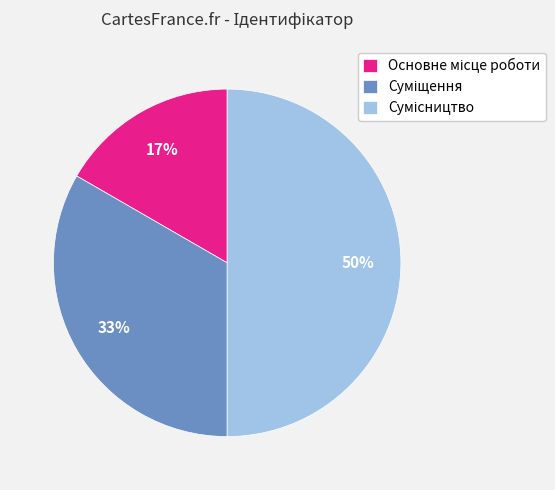

To the nearest percent, what is the average slice percentage?

33%